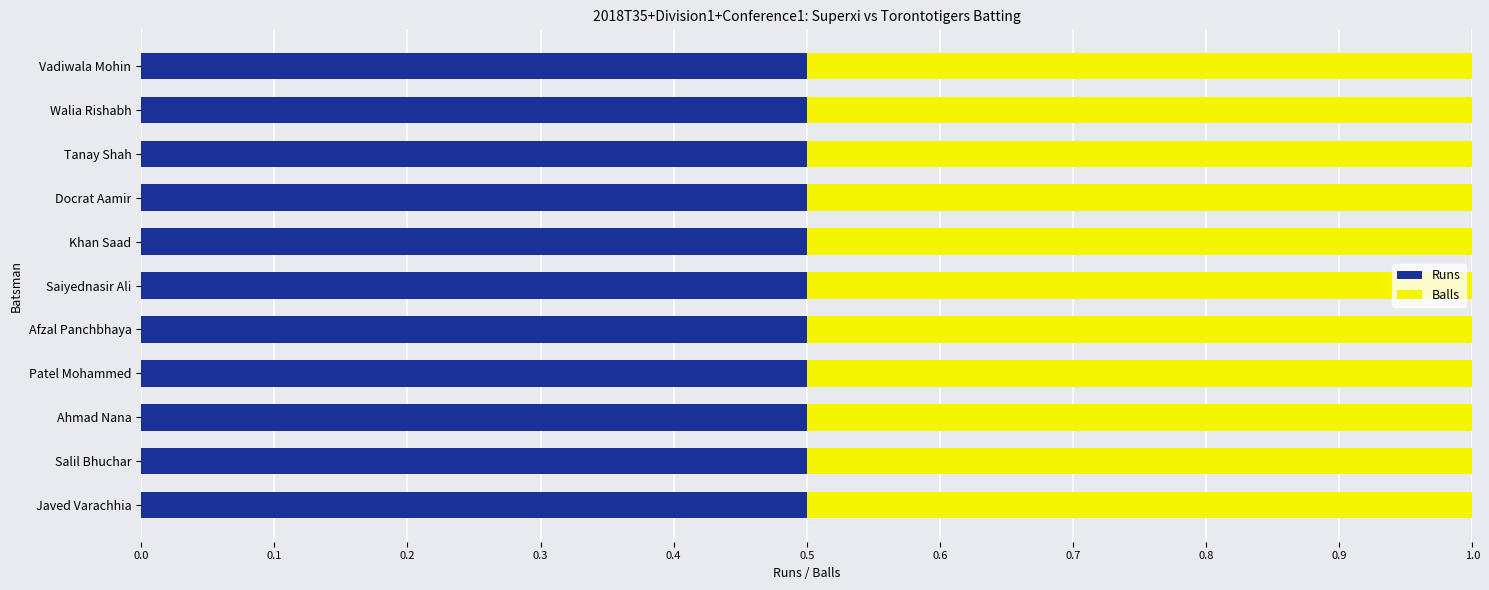

At which label does Balls reach its peak?

Patel Mohammed